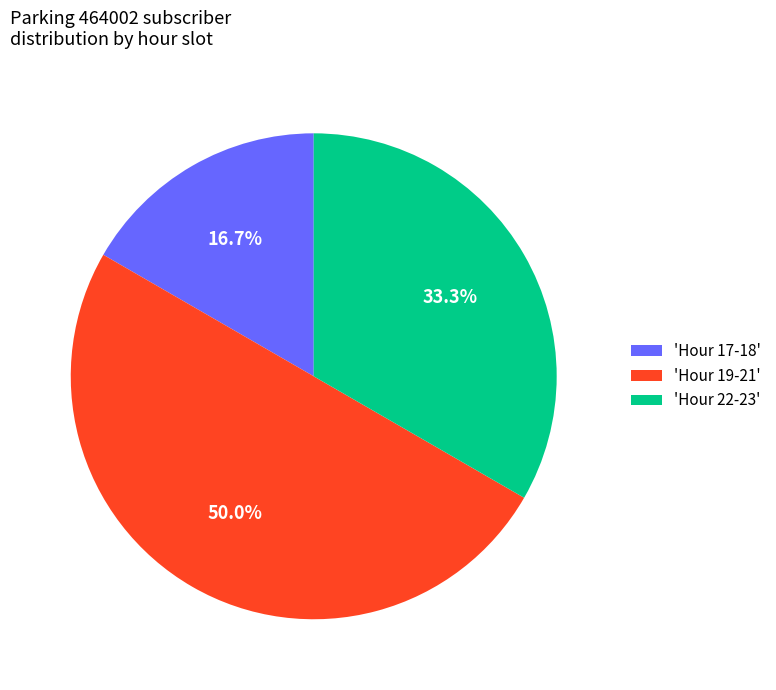

Which slice is the largest?

'Hour 19-21'